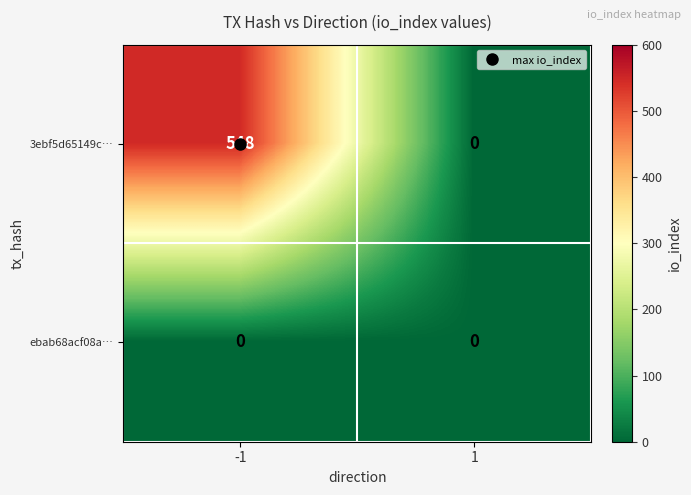

What is the difference between the 3ebf5d65149c… values at 1 and -1?

548